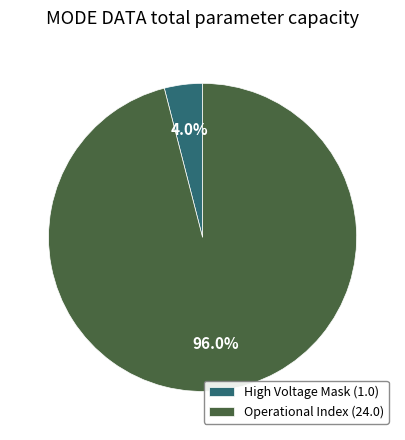

To the nearest percent, what is the difference between the largest and smallest slice percentages?

92%